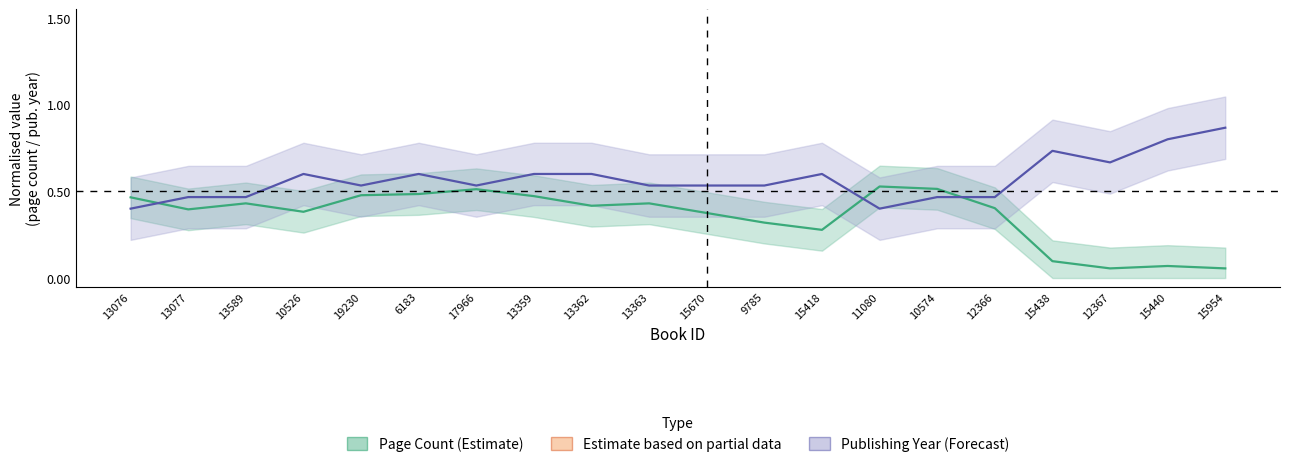

Rank the categories by Publishing Year (Forecast) value from highest to lowest.

15954, 15440, 15438, 12367, 10526, 6183, 13359, 13362, 15418, 19230, 17966, 13363, 15670, 9785, 10574, 12366, 13077, 13589, 13076, 11080